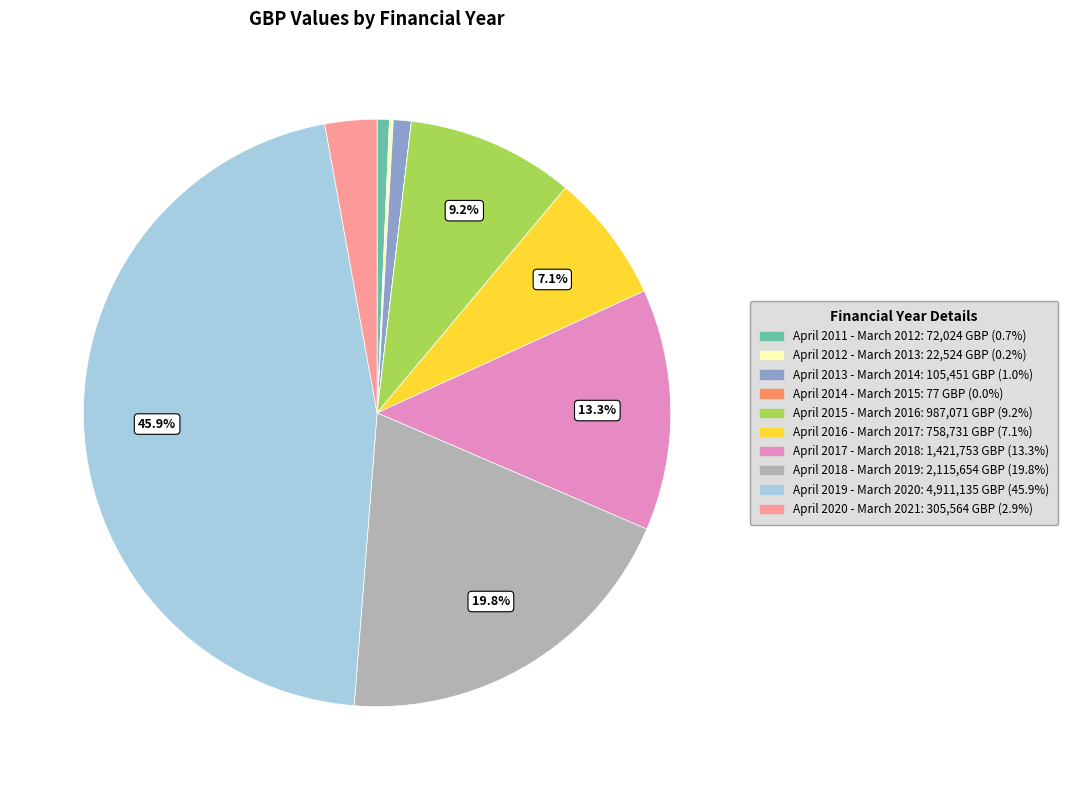

Combined, do April 2013 - March 2014 and April 2011 - March 2012 account for over 50%?

No